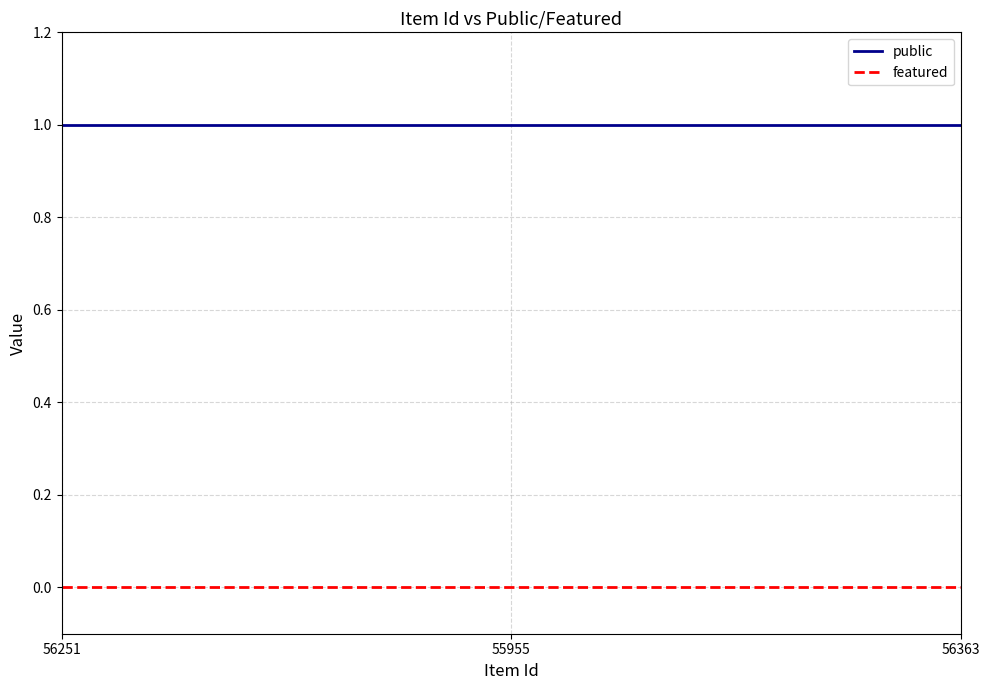

What are all the series names shown in the legend?

public, featured